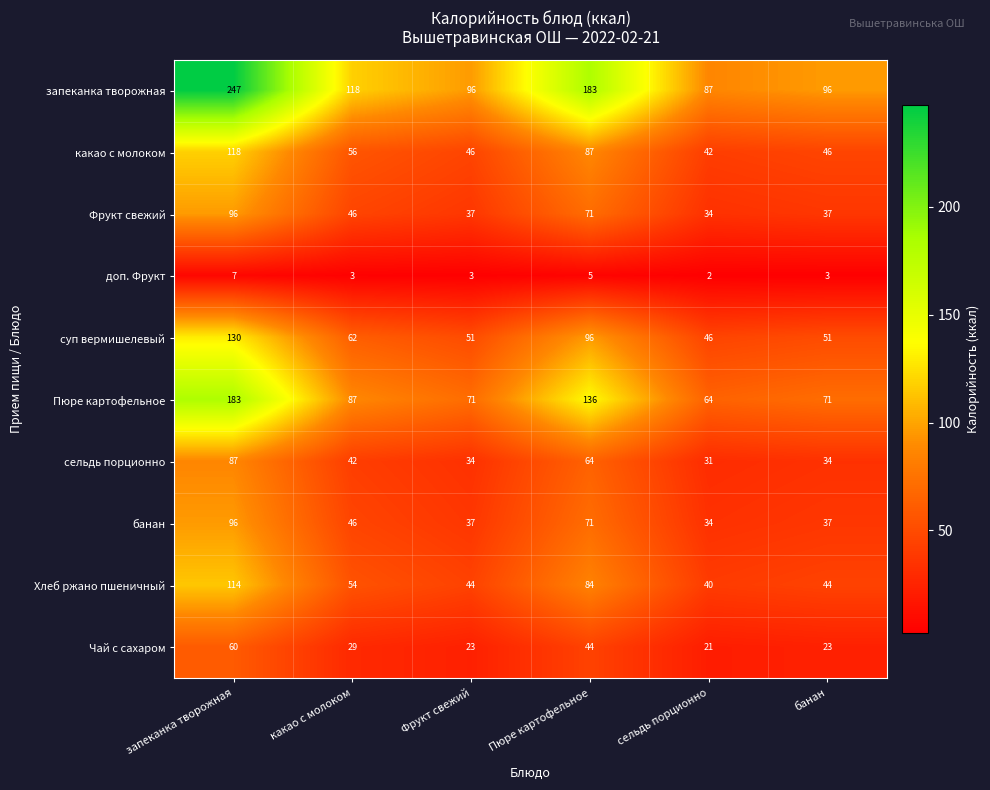

What is the difference between the Хлеб ржано пшеничный values at банан and сельдь порционно?

4